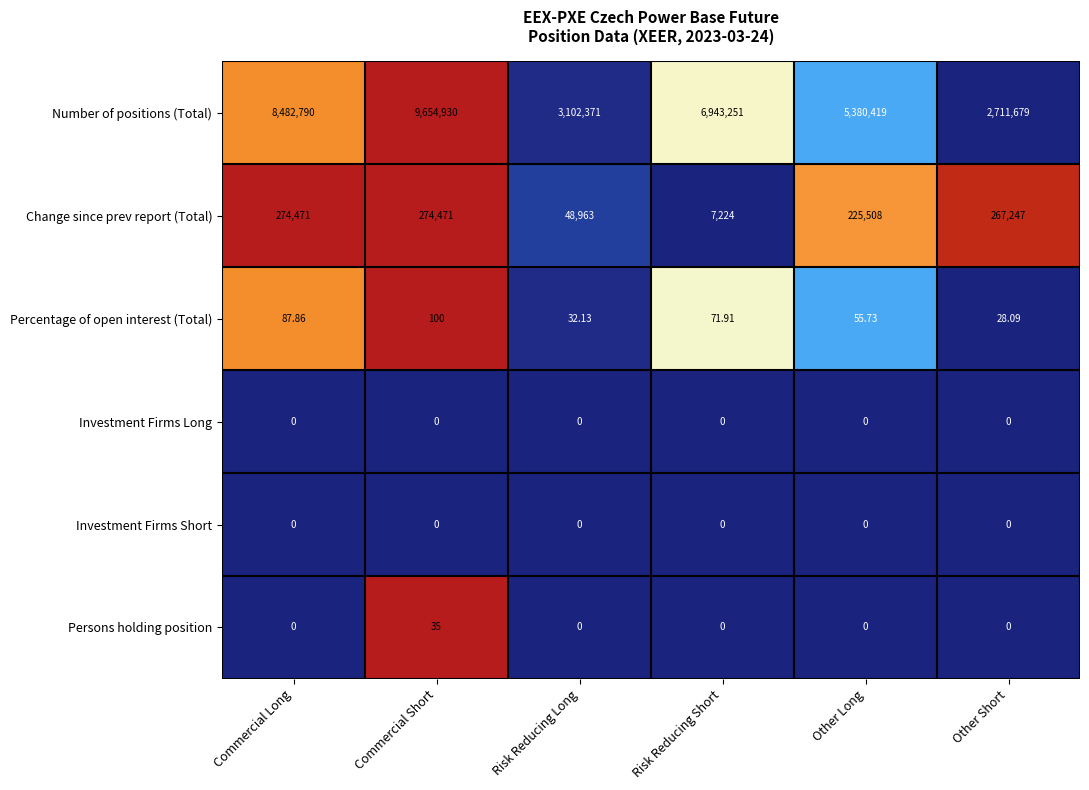

How many series are shown in this chart?

6